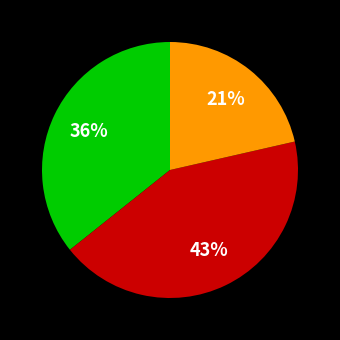

Is there a majority slice in this chart?

No